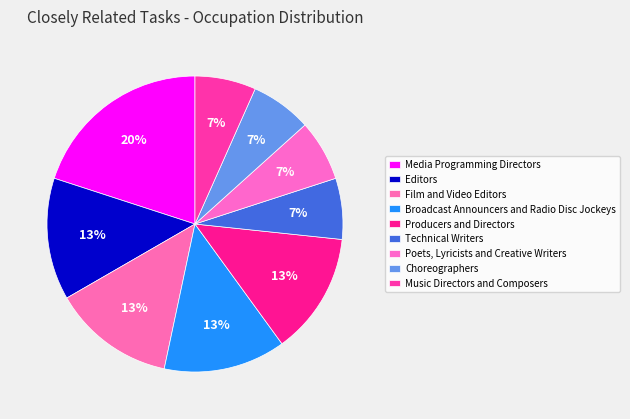

How many slices are in this pie chart?

9